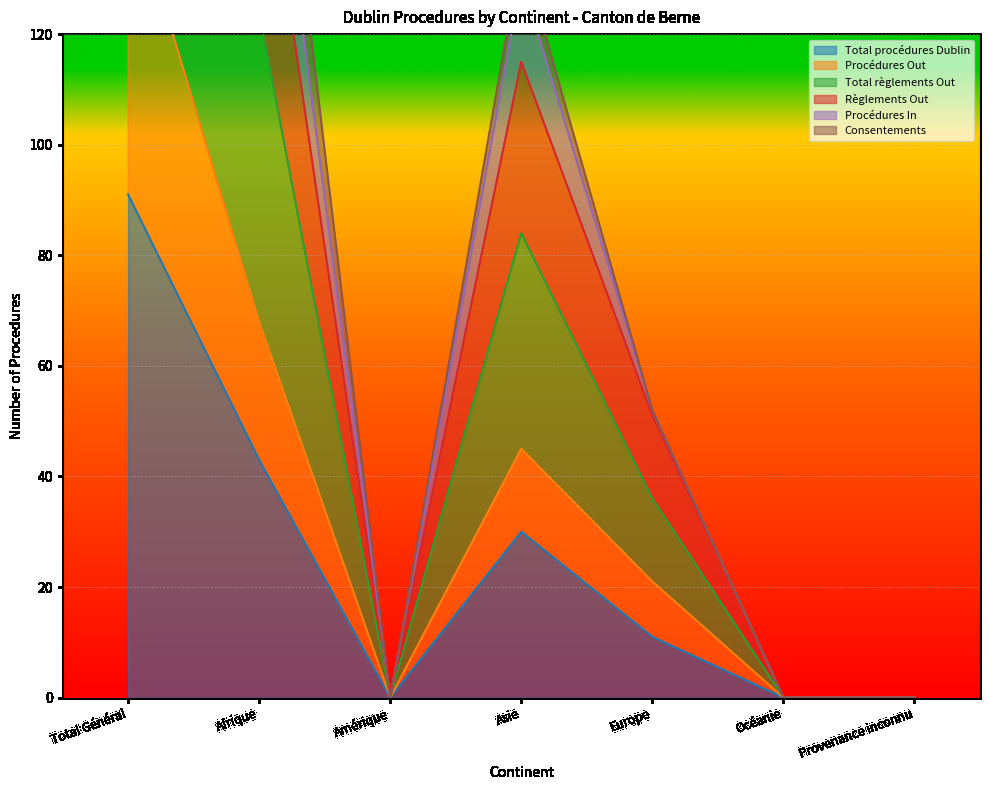

List the labels in order of Règlements Out value, largest first.

Total Général, Afrique, Asie, Europe, Amérique, Océanie, Provenance inconnu